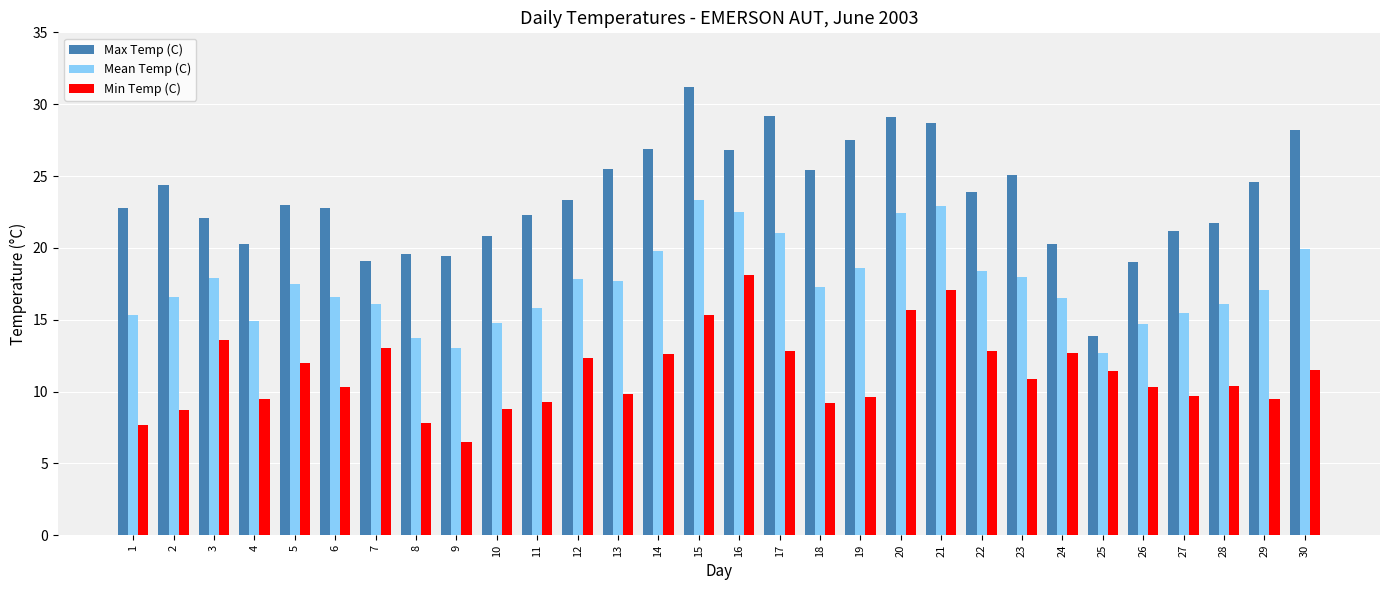

Read the Min Temp (C) value at 2.

8.7